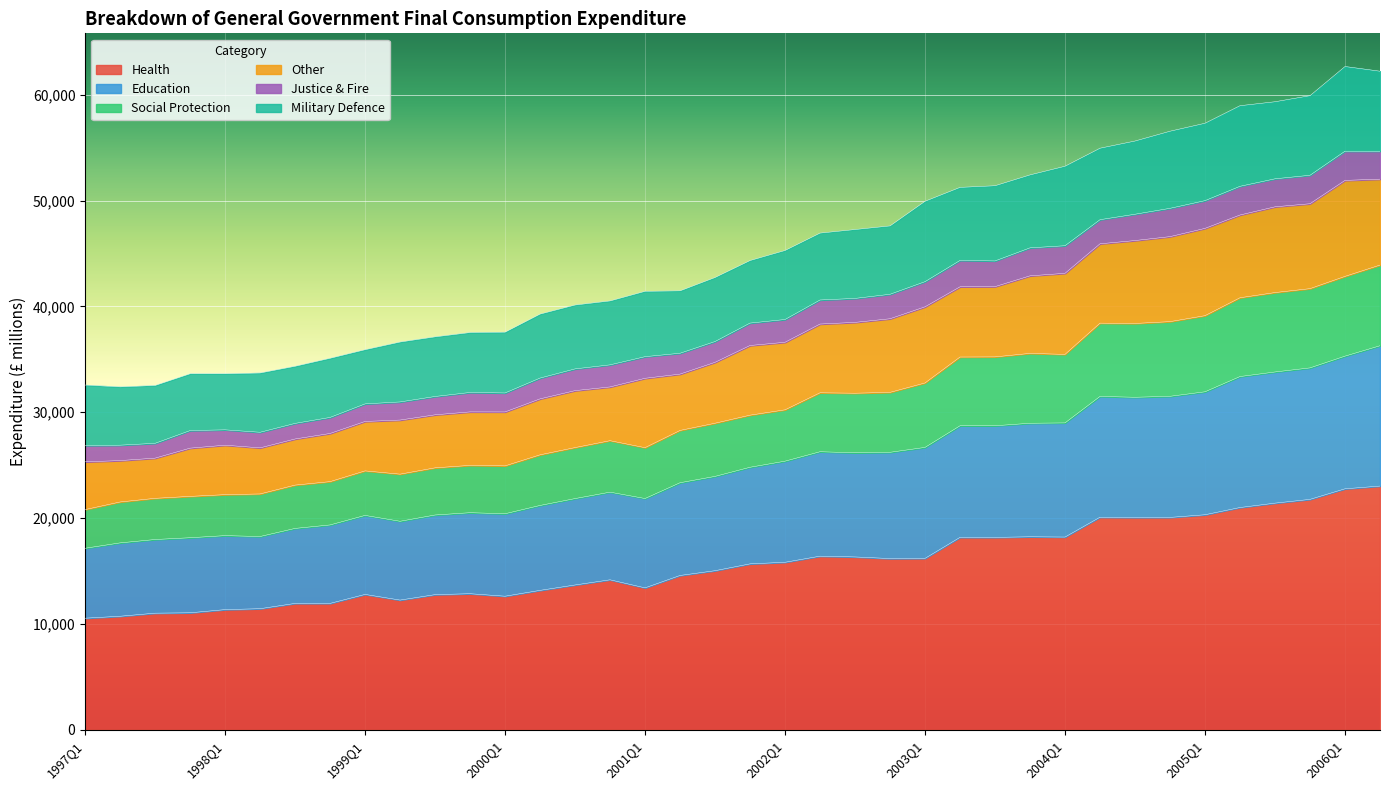

True or false: Education and Health intersect in this chart.

False